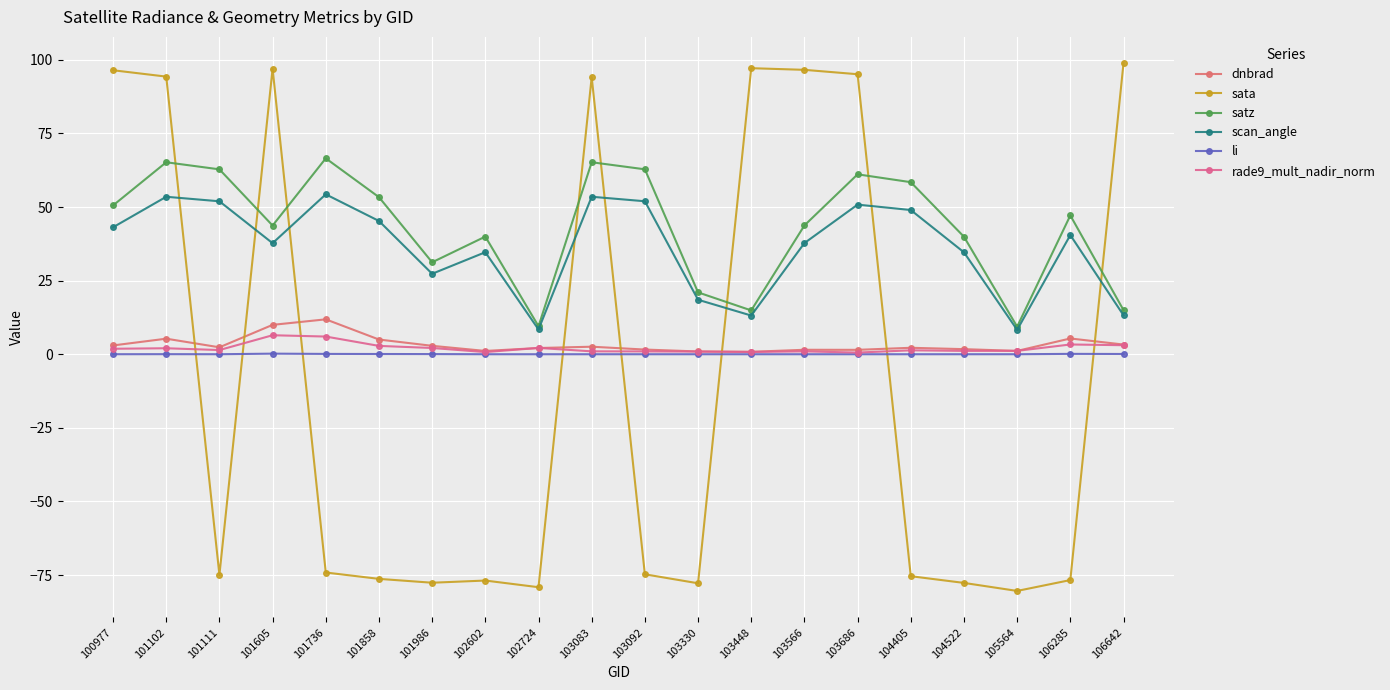

True or false: rade9_mult_nadir_norm and sata intersect in this chart.

True